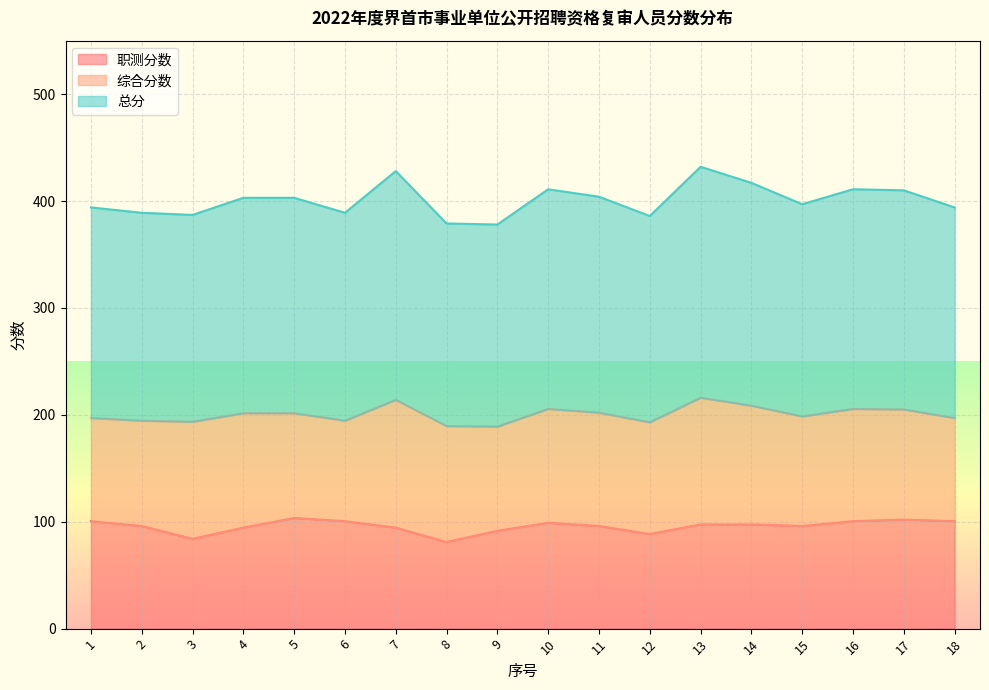

What is the highest value of the 职测分数 series?

103.5